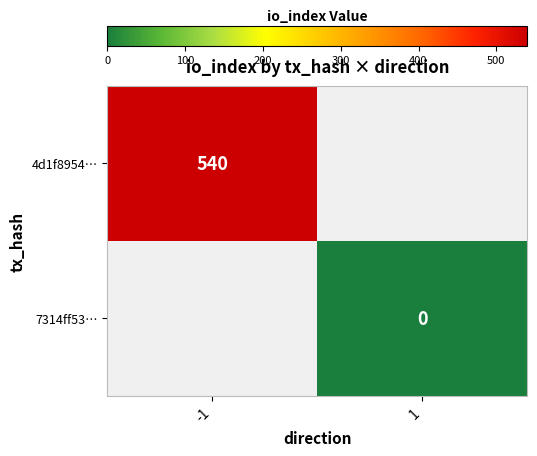

Is it true that 4d1f8954… equals 540 at -1?

True